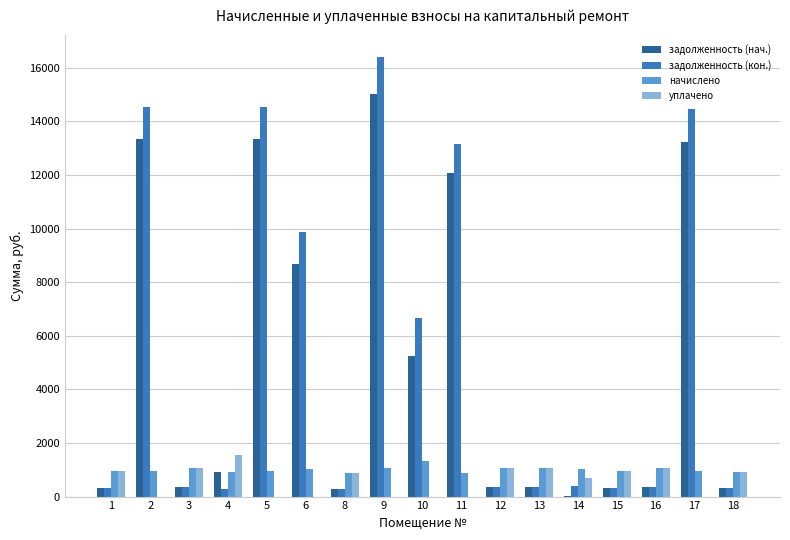

How many categories are shown in the chart?

17